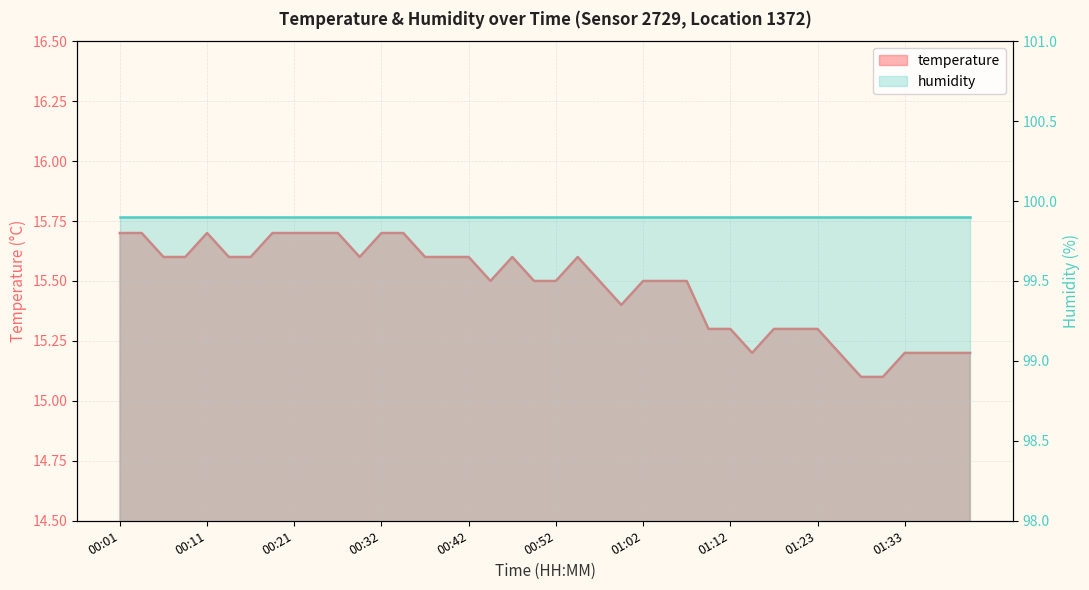

What is the change in value from 00:14 to 01:15?

-0.4